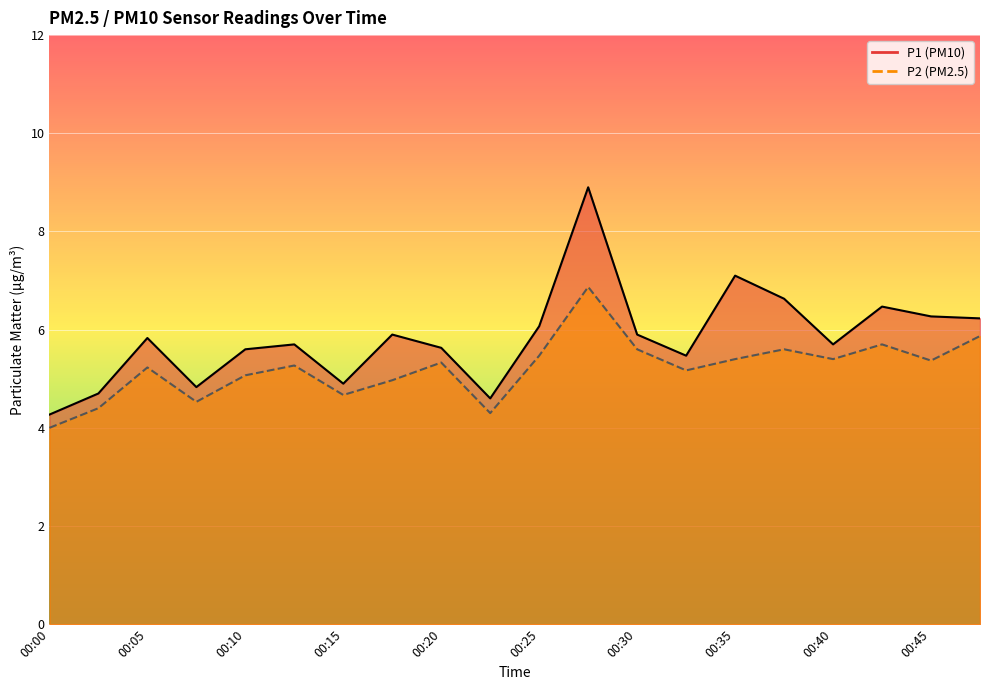

What is the spread (max minus min) of values at 00:05?

0.6